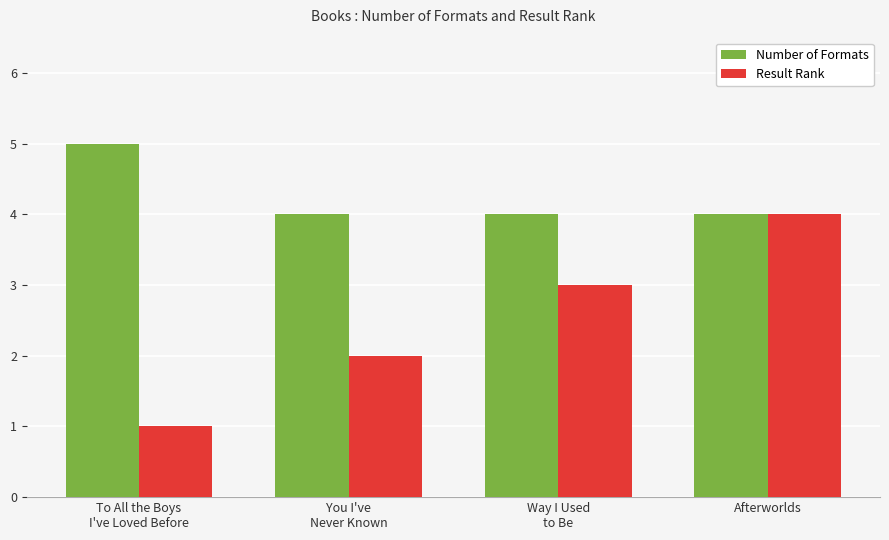

What is the average value of the Number of Formats series?

4